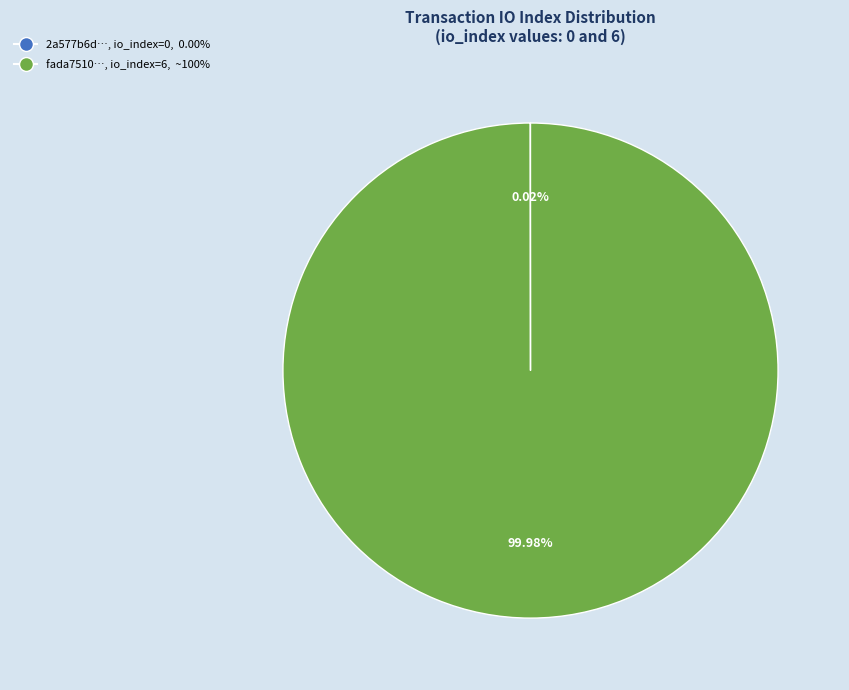

Rank the categories by value from highest to lowest.

tx_hash_1 (io_index=6), tx_hash_0 (io_index=0)